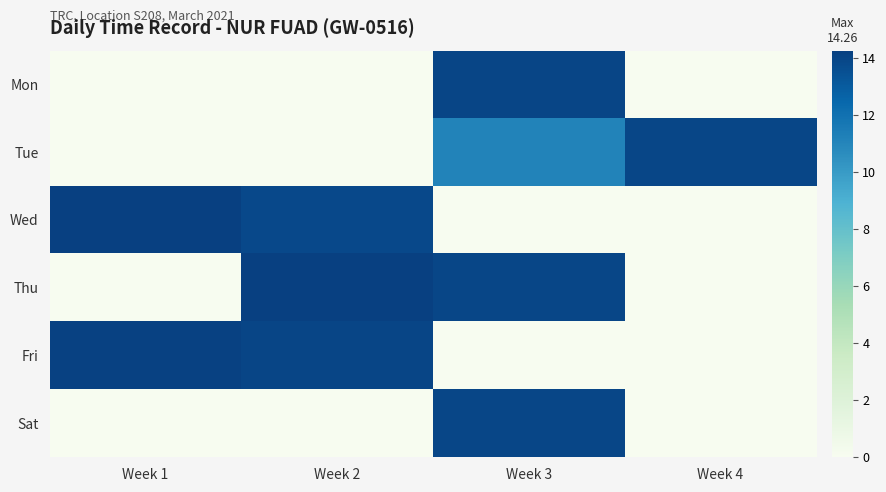

Reading left to right, extract all data points from this chart.

Mon: Week 1=0.0	Week 2=0.0	Week 3=14.0	Week 4=0.0
Tue: Week 1=0.0	Week 2=0.0	Week 3=11.1	Week 4=14.0
Wed: Week 1=14.3	Week 2=13.8	Week 3=0.0	Week 4=0.0
Thu: Week 1=0.0	Week 2=14.2	Week 3=13.9	Week 4=0.0
Fri: Week 1=14.2	Week 2=14.0	Week 3=0.0	Week 4=0.0
Sat: Week 1=0.0	Week 2=0.0	Week 3=14.0	Week 4=0.0